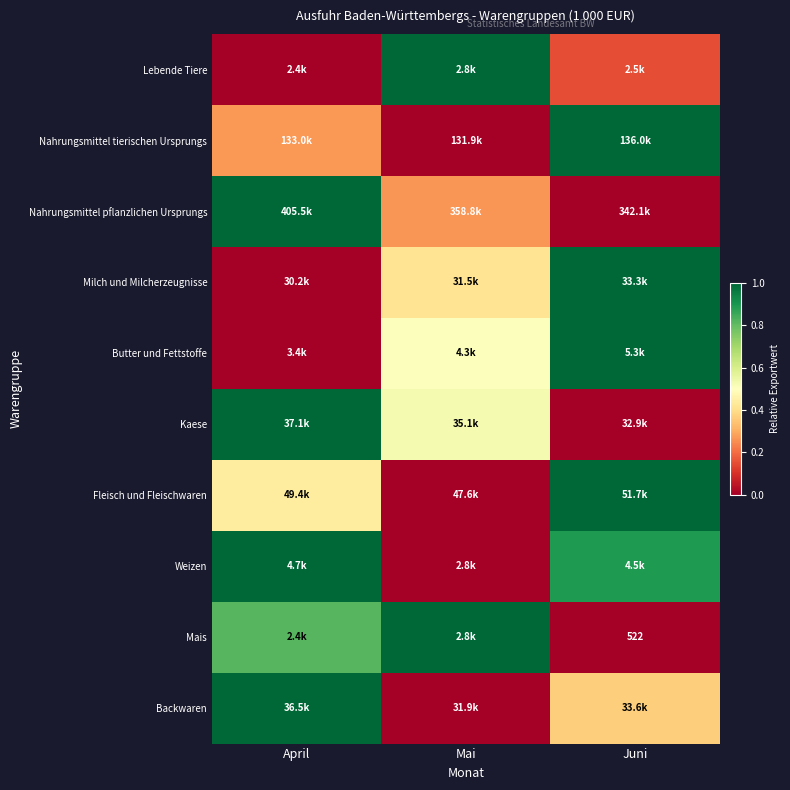

True or false: Mais has a value of 1.5 at Mai.

False